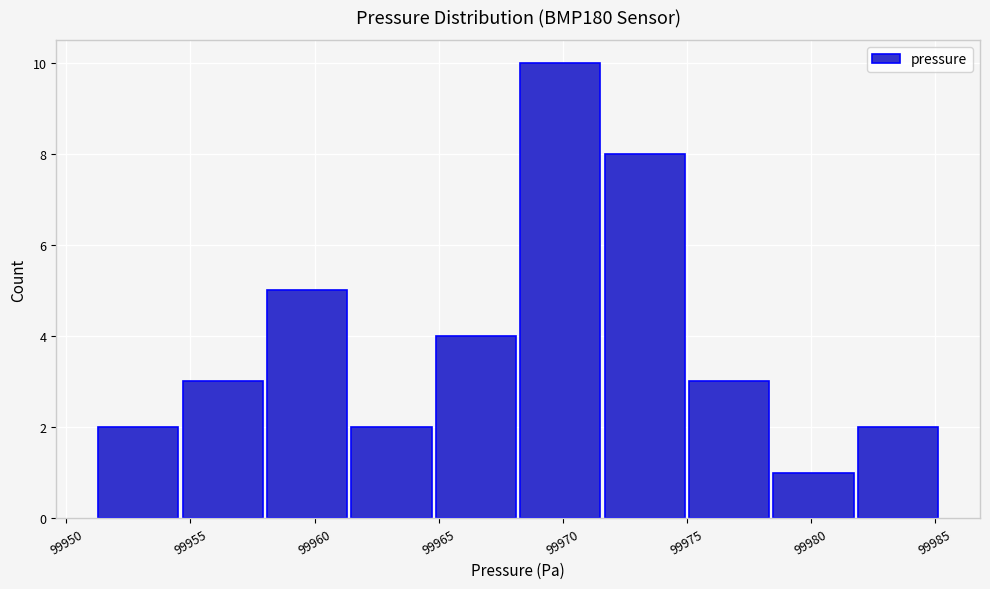

What is the height of the bar covering 99975.0 to 99978.4 on the x-axis? Neither the bar edges nor the heights are printed on the chart, so give them approximately, as read against the axes.

3